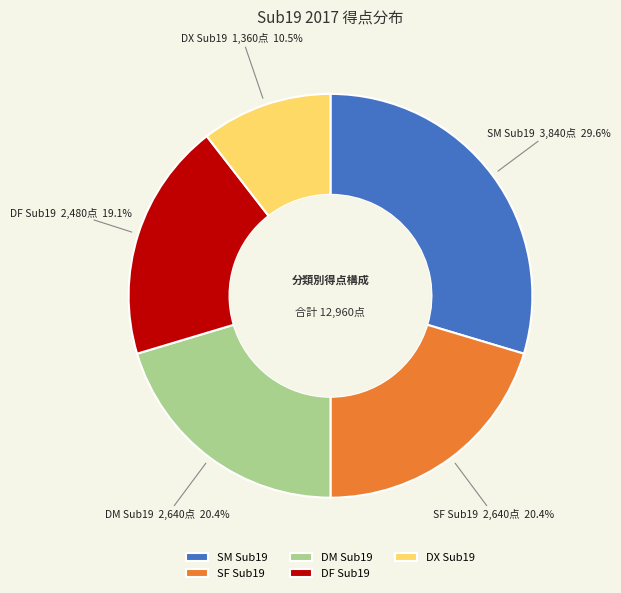

What percentage is the DM Sub19 slice, to the nearest percent?

20%